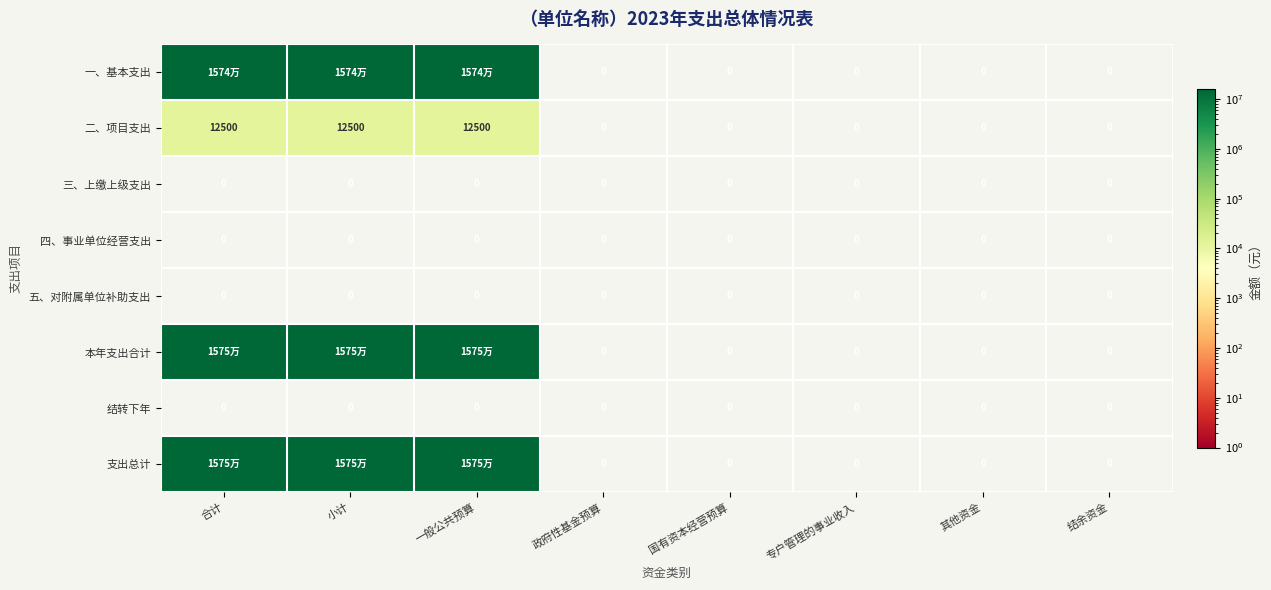

Which has a higher value, 合计 or 政府性基金预算?

合计